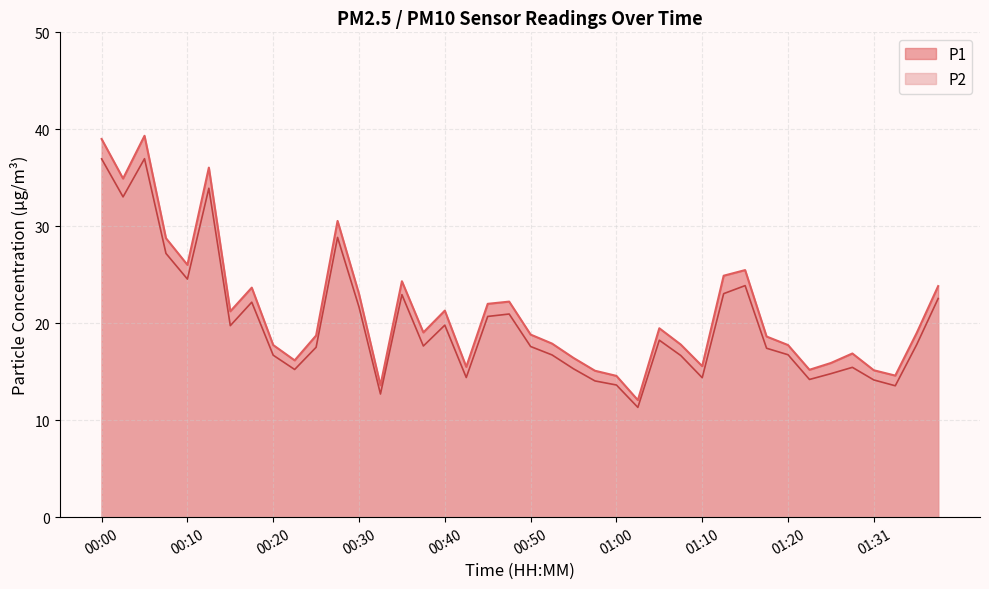

Is the value of P2 at 01:31 greater than the value of P1 at 00:15?

No